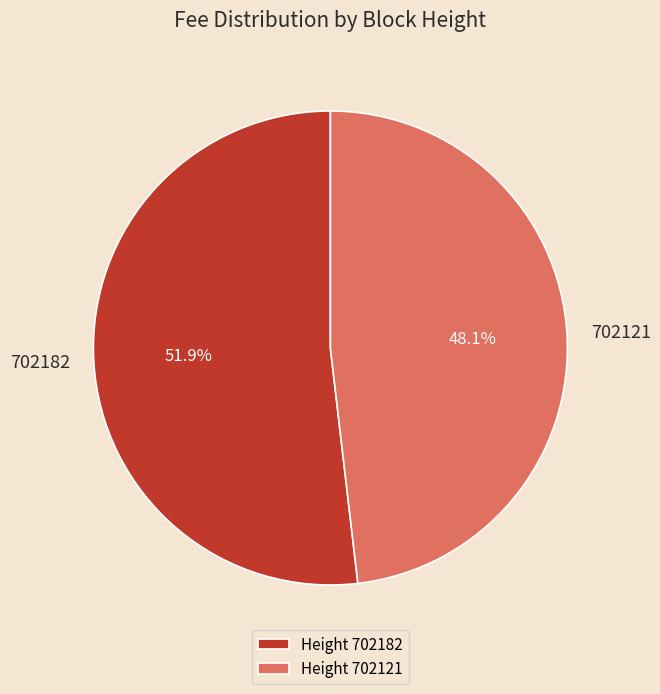

Rank the categories by value from highest to lowest.

Height 702182, Height 702121